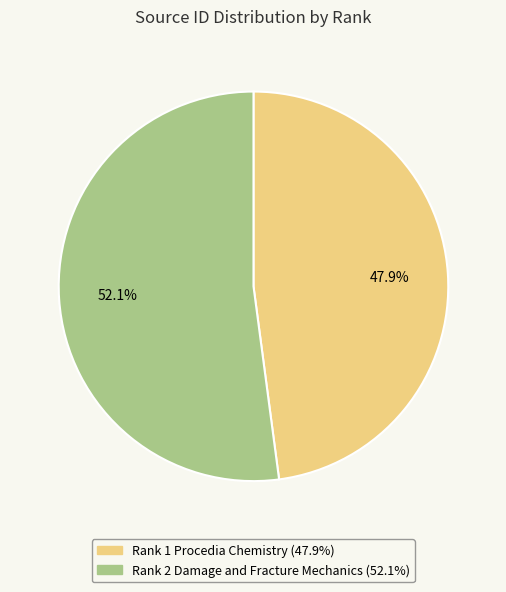

Is there any slice that represents more than half of the pie?

Yes